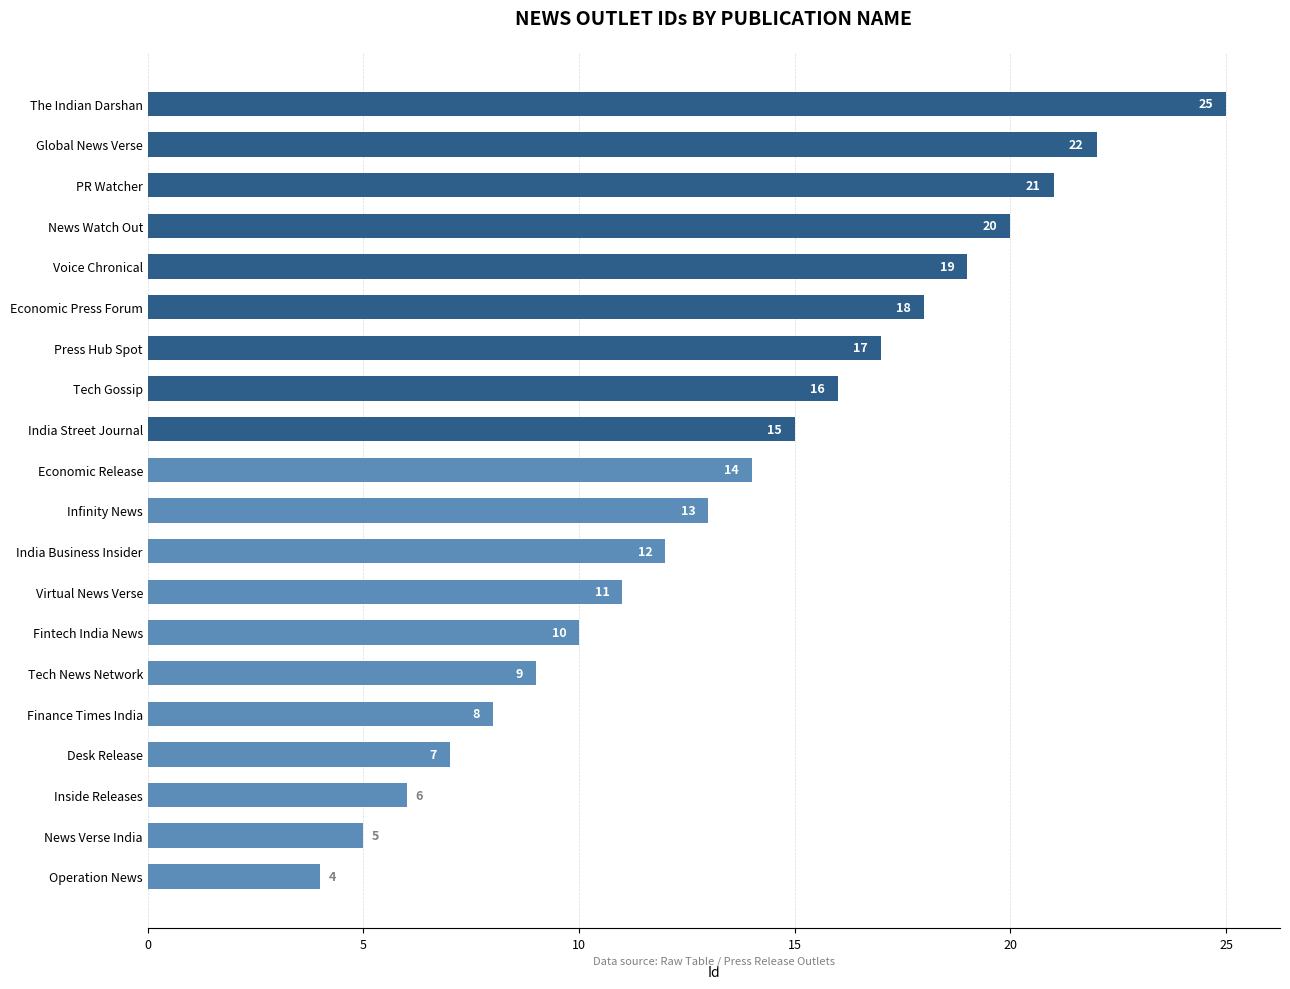

Which category has the lowest value across all series?

Operation News